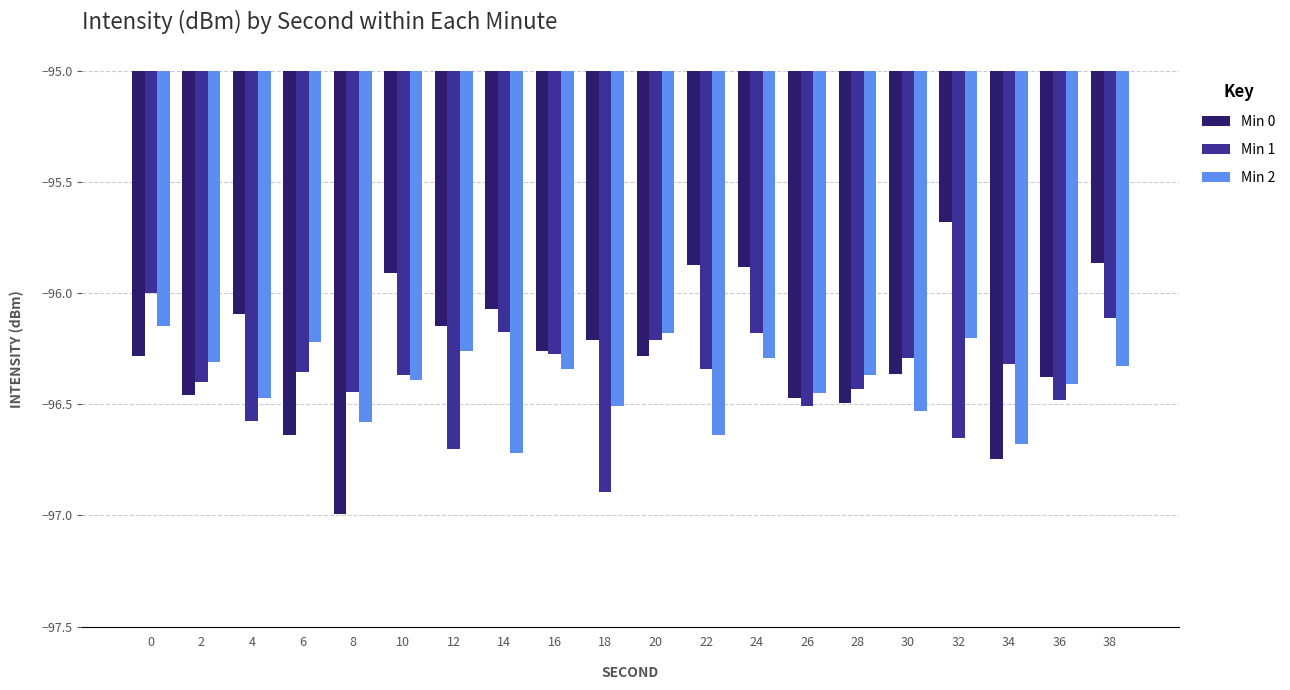

The Min 1 series shows -96.5 at 26. True or false?

True